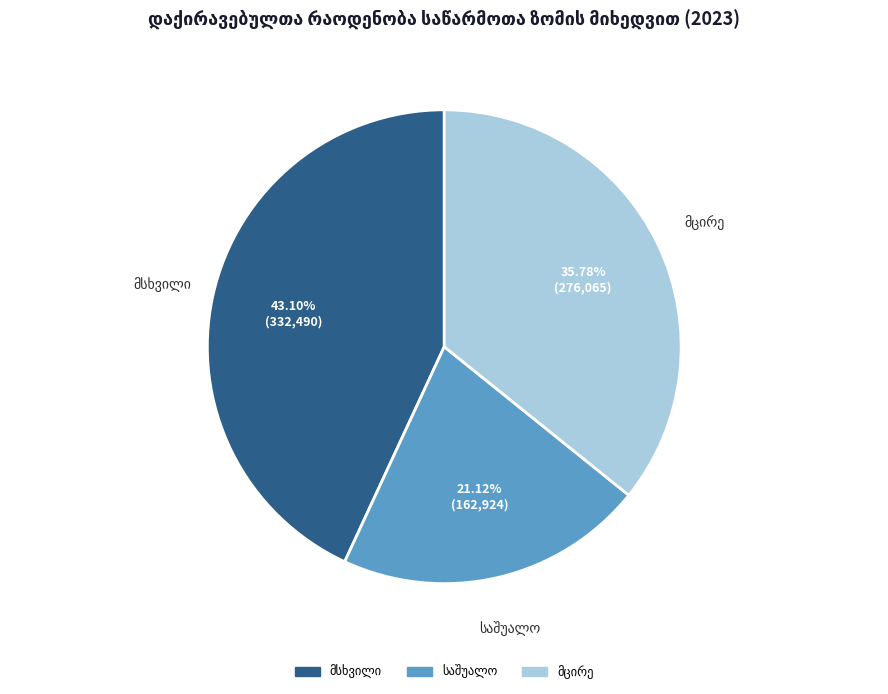

Is there any slice that represents more than half of the pie?

No